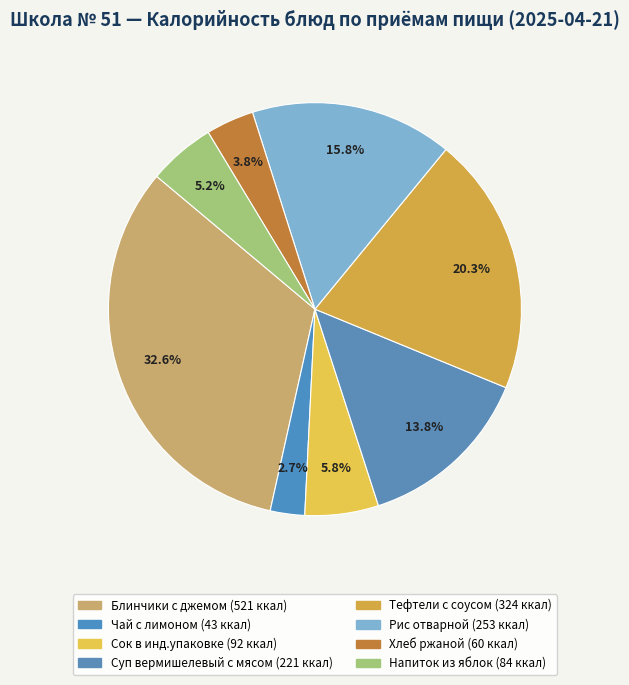

How many segments does this pie chart have?

8